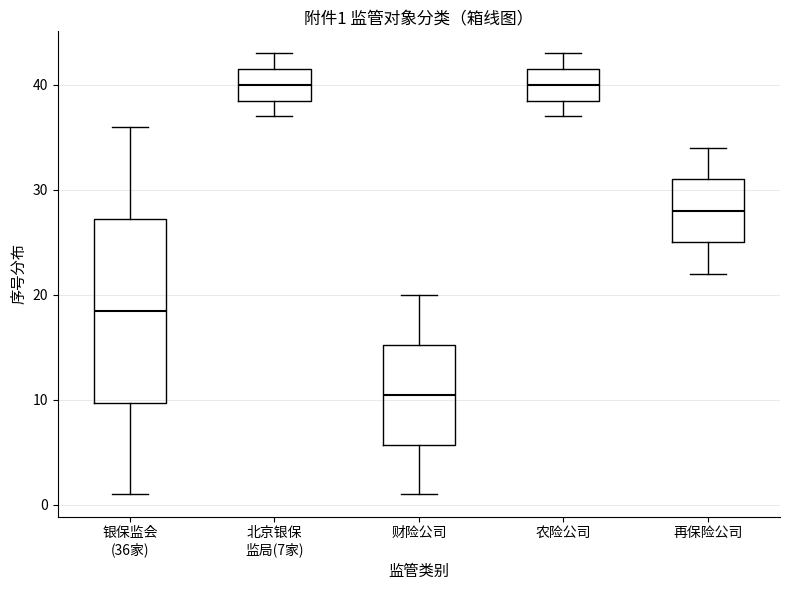

Which box is the tallest, from its lower edge to its upper edge?

银保监会 (36家)